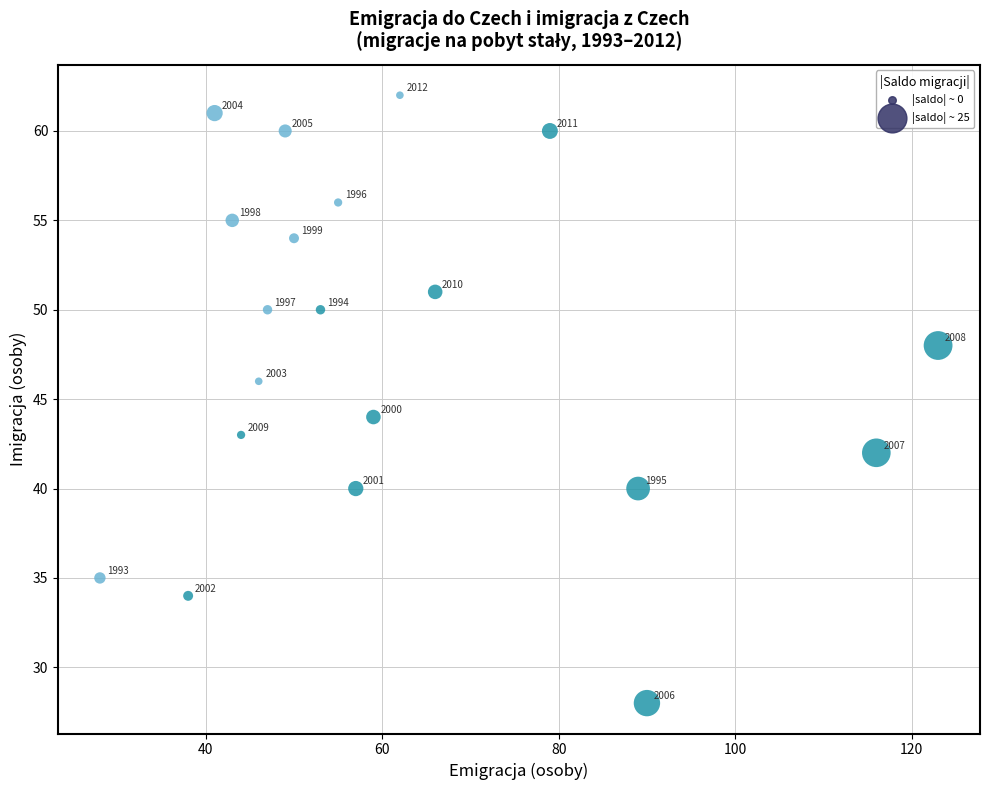

What is the range of X values (max minus min)?

95